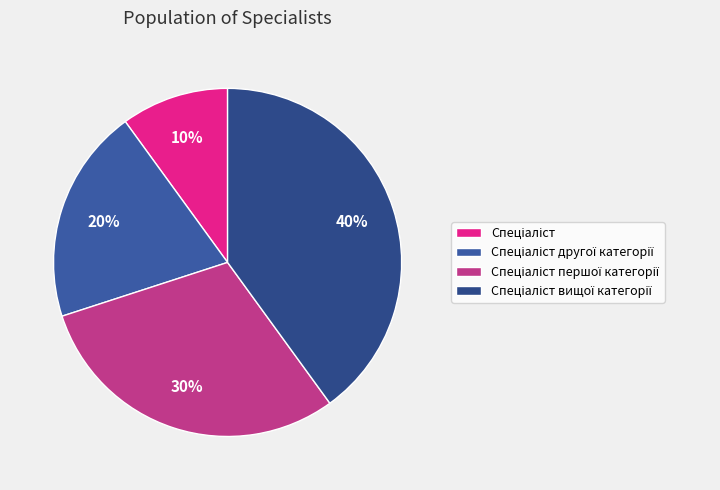

To the nearest percent, what is the average slice percentage?

25%